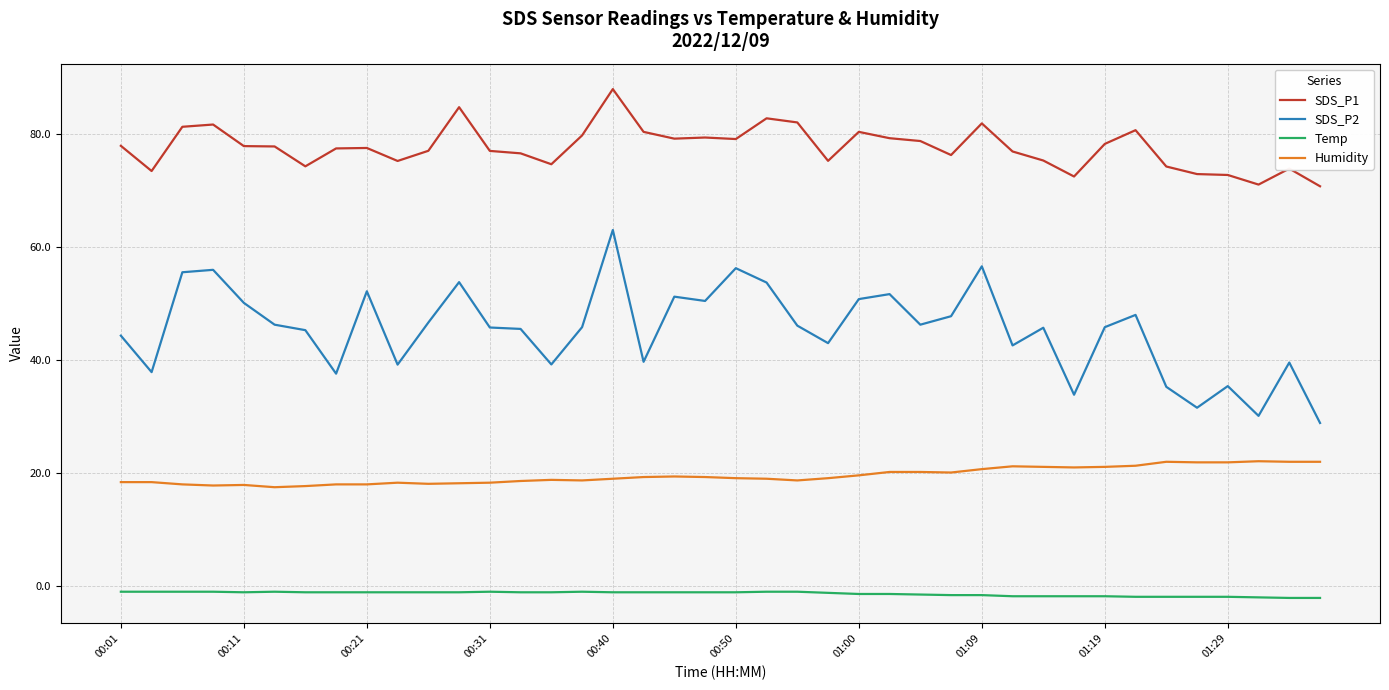

What is the difference between the maximum and minimum values in the SDS_P2 series?

34.2